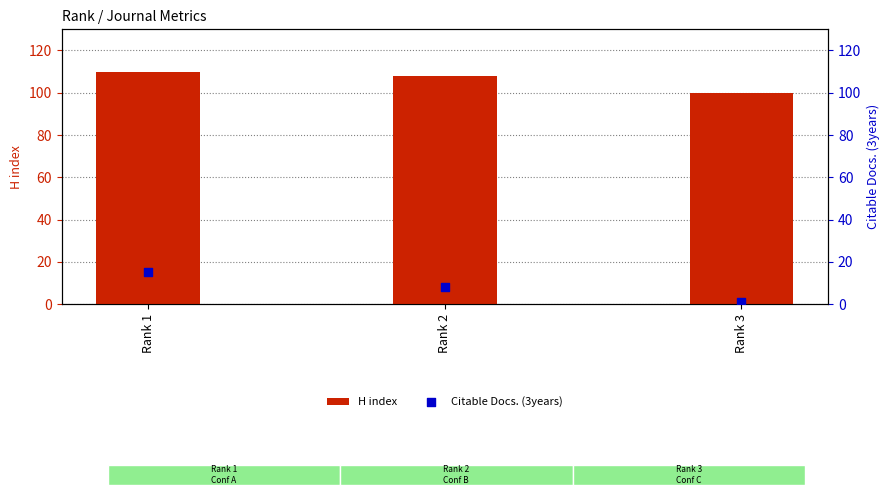

What are all the series names shown in the legend?

H index, Citable Docs. (3years)